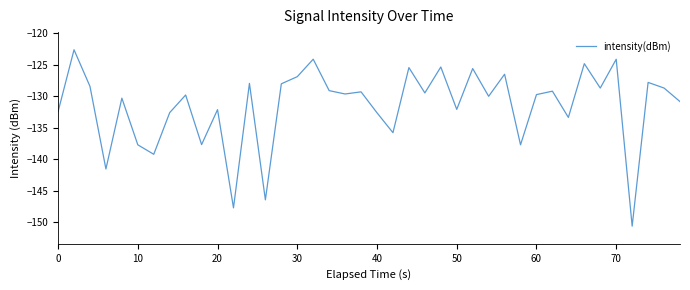

What is the minimum value shown in the chart?

-150.6